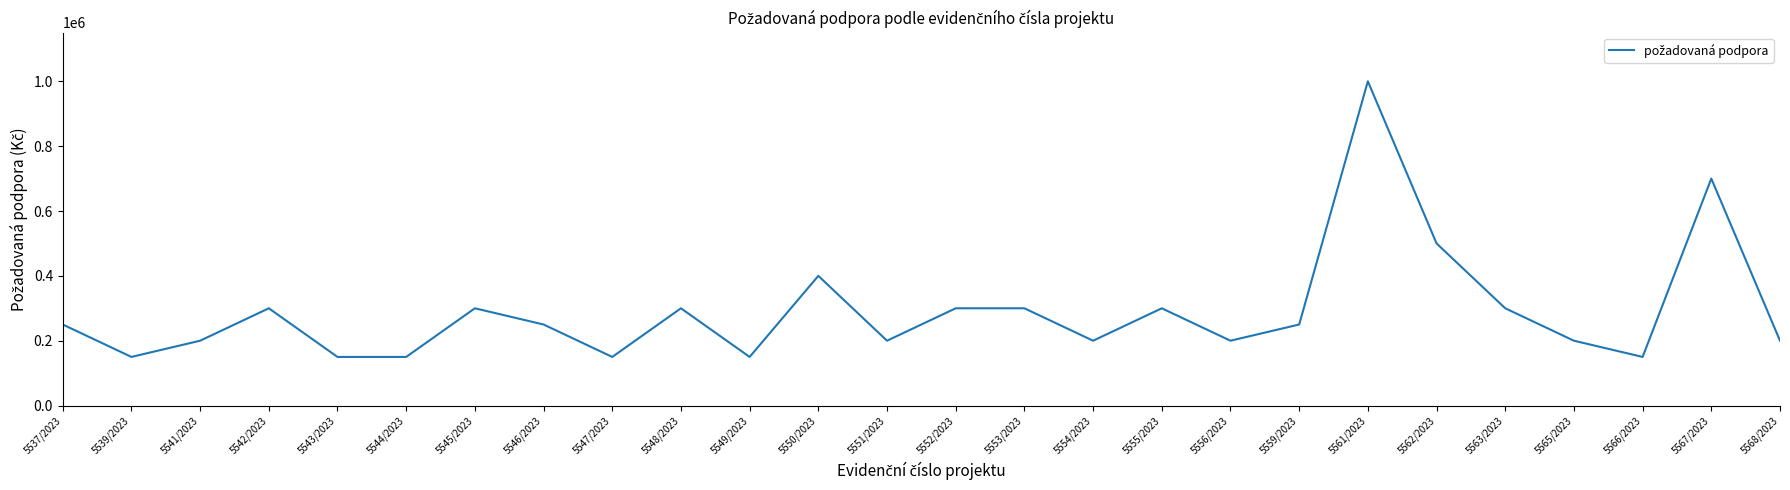

How many lines are shown in the chart?

1